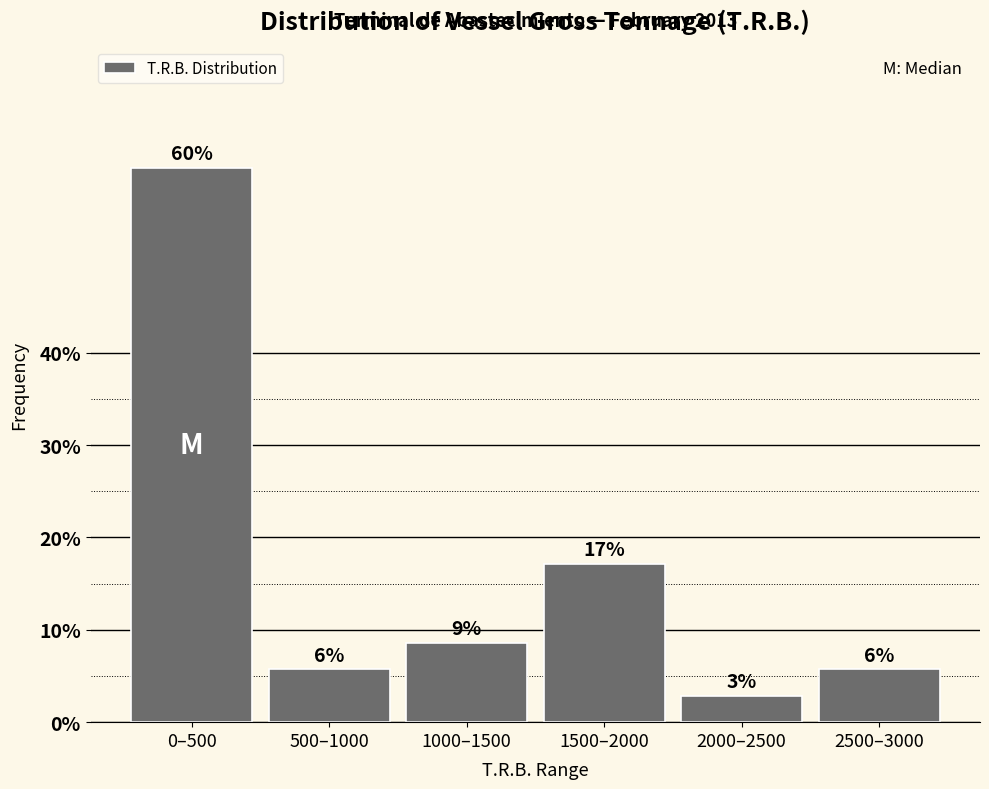

How many bars are there in total?

6